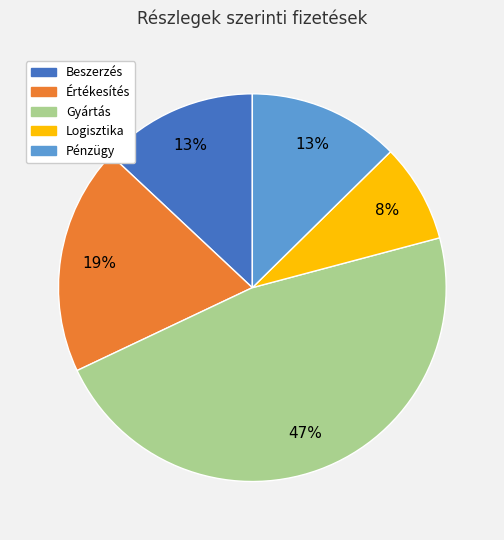

To the nearest percent, what is the average slice percentage?

20%